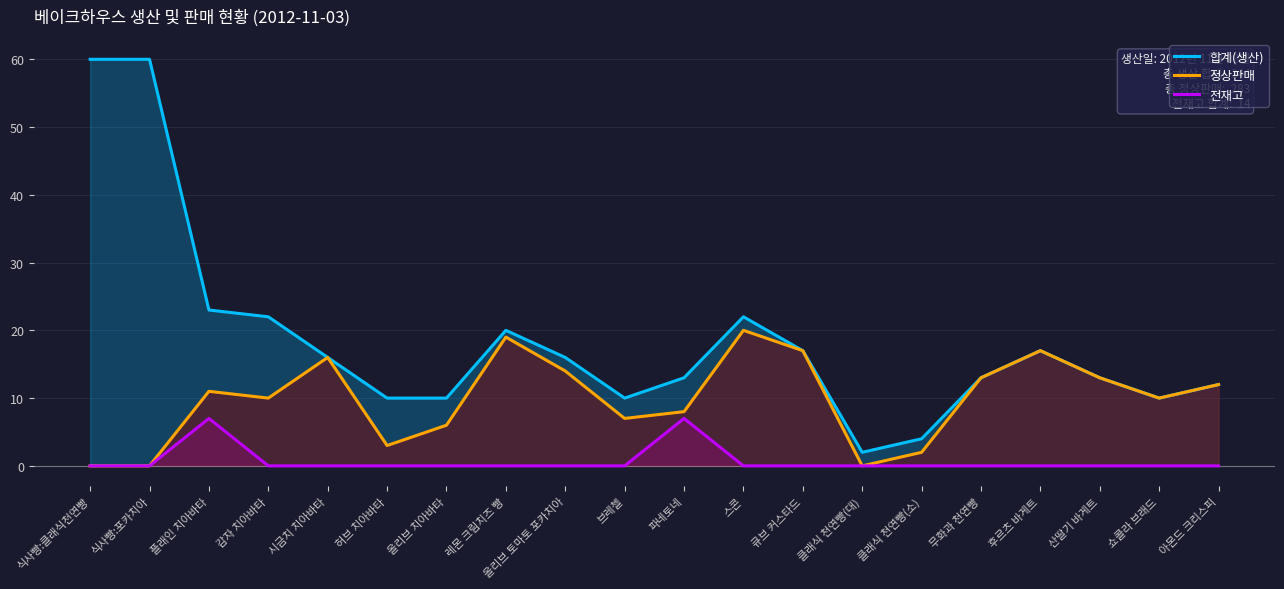

Where does the 정상판매 series first go above 11?

시금치 치아바타